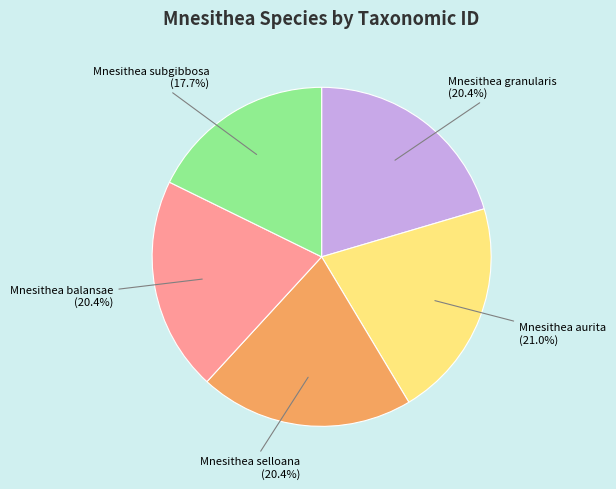

Is there a majority slice in this chart?

No